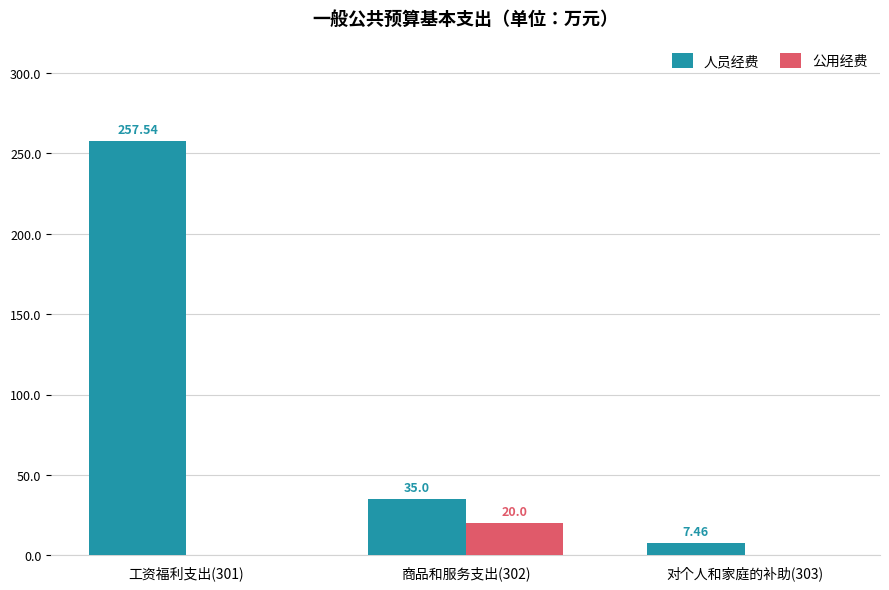

What are all the series names shown in the legend?

人员经费, 公用经费